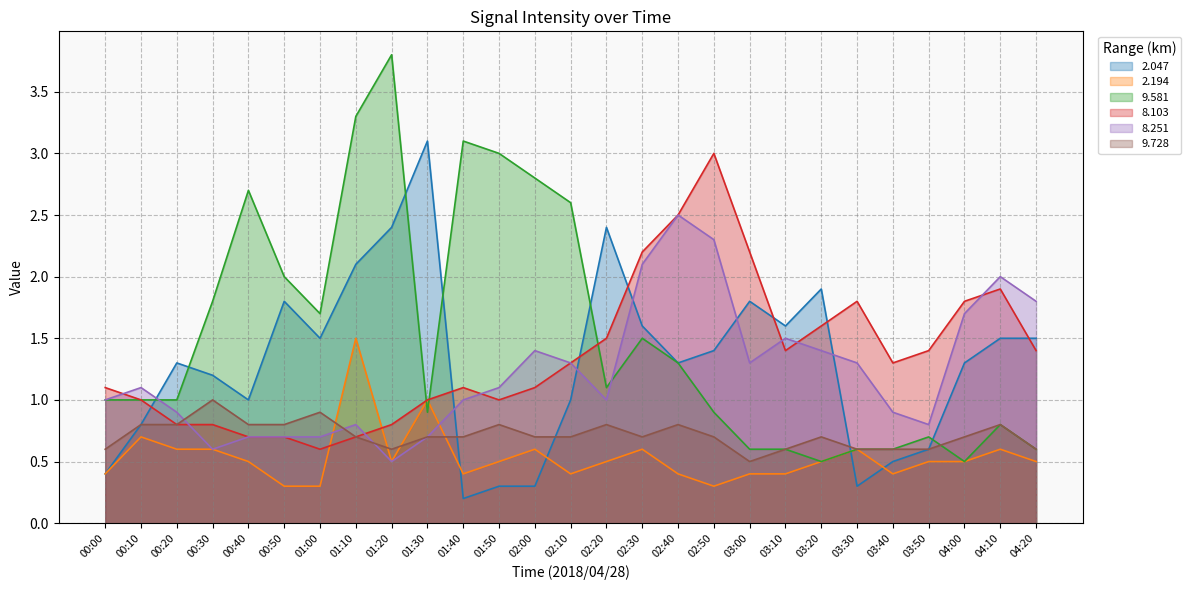

What is the spread (max minus min) of values at 04:10?

1.4